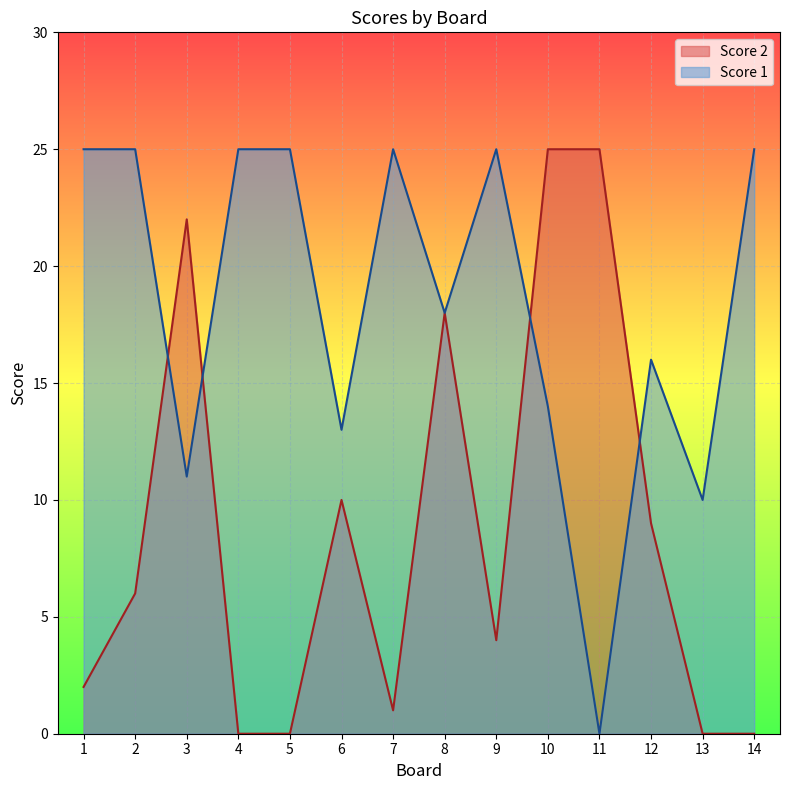

Read the Score 1 value at 9, to the nearest 5.

25